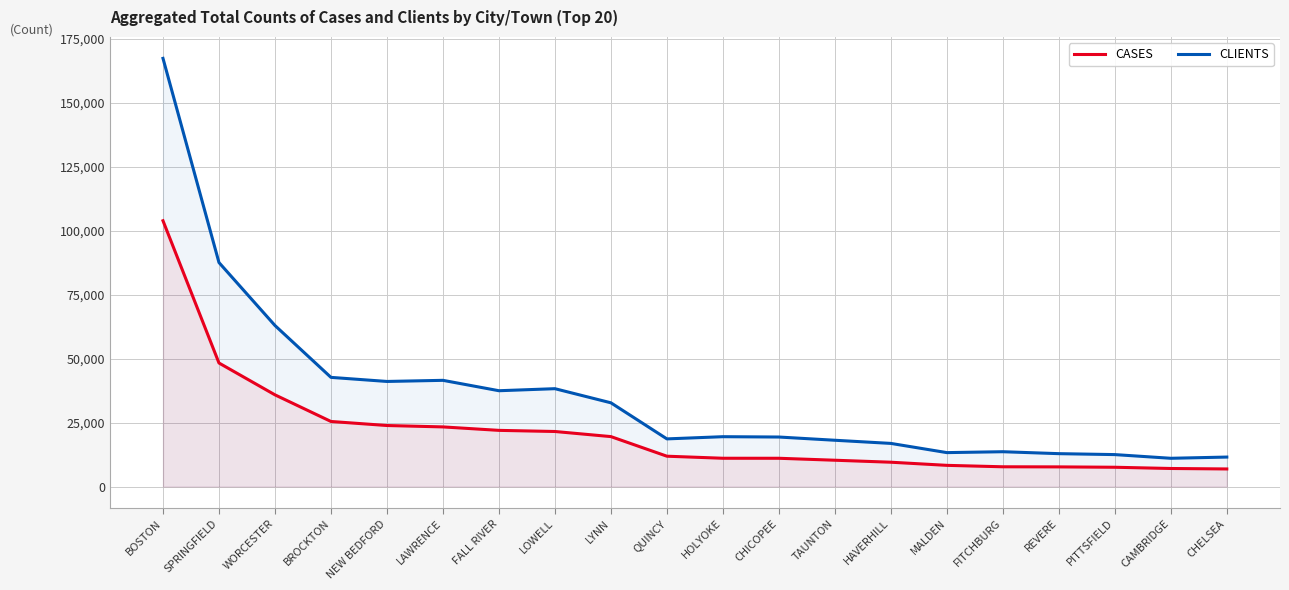

What position from the left is FITCHBURG?

16